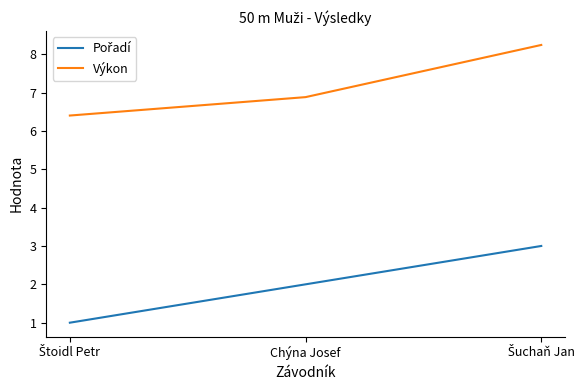

What is the minimum value for Výkon?

6.4